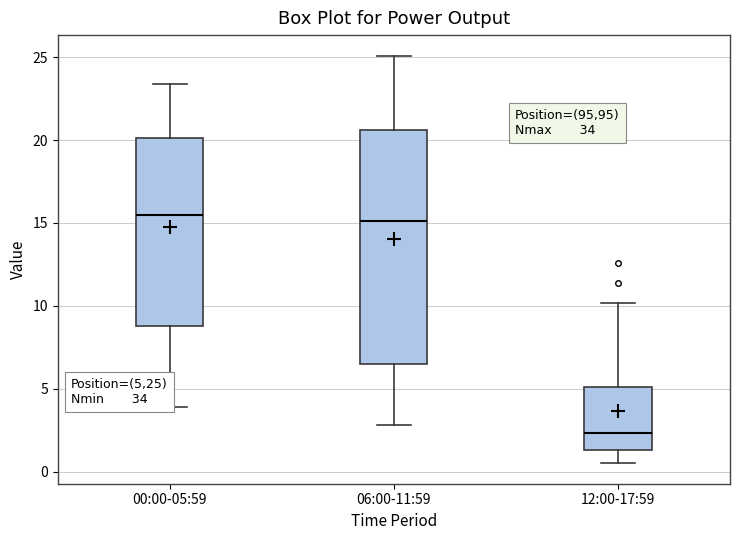

Where is the upper edge of the box for 00:00-05:59 on the y-axis? The values are not printed on the chart, so give them approximately, as read against the axis.

20.0